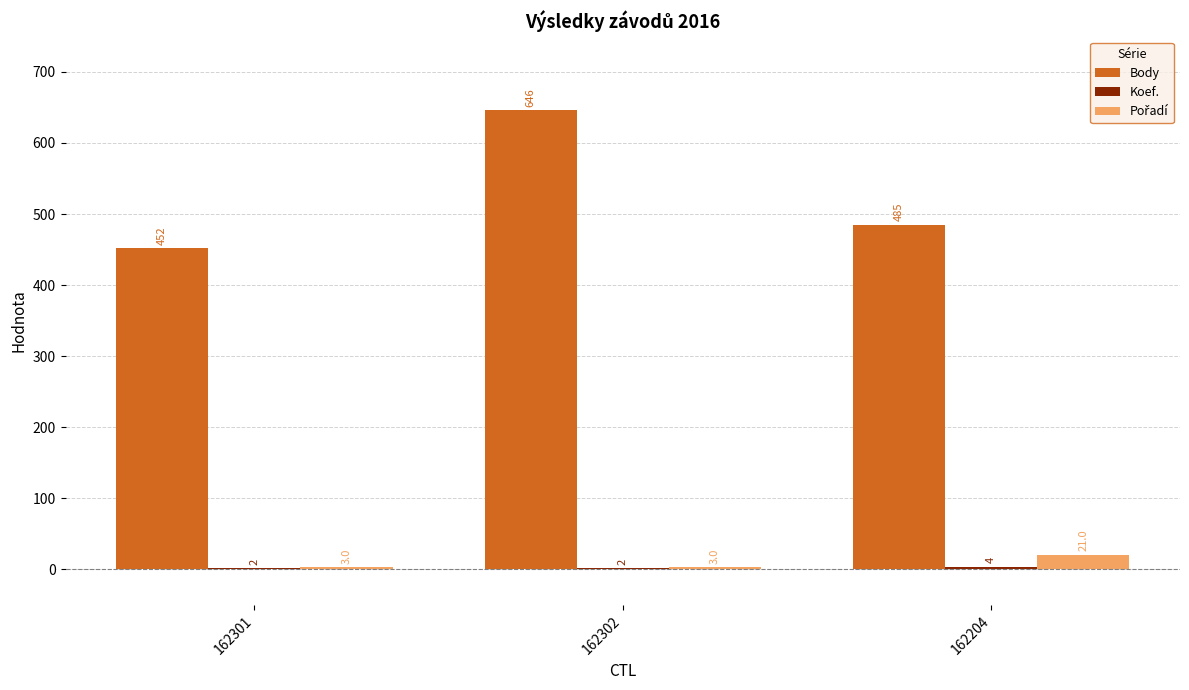

What is the total value across all series at 162302?

651